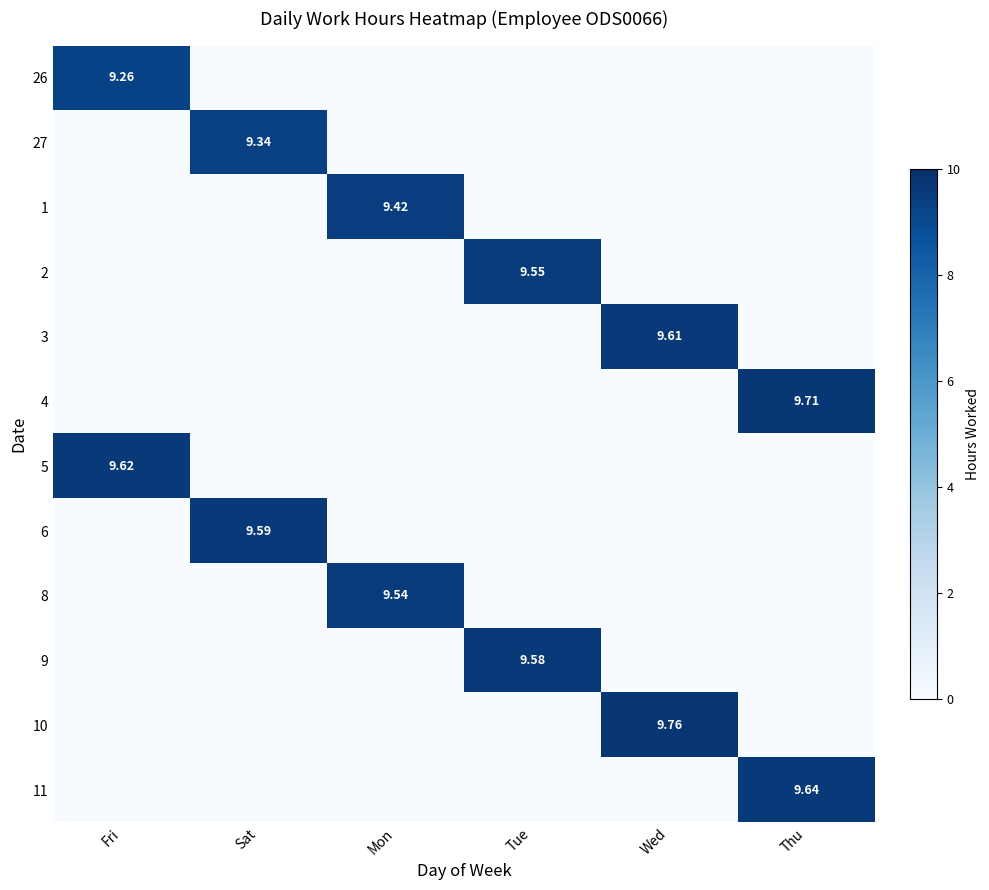

Is it true that 27 equals 0.0 at Wed?

True